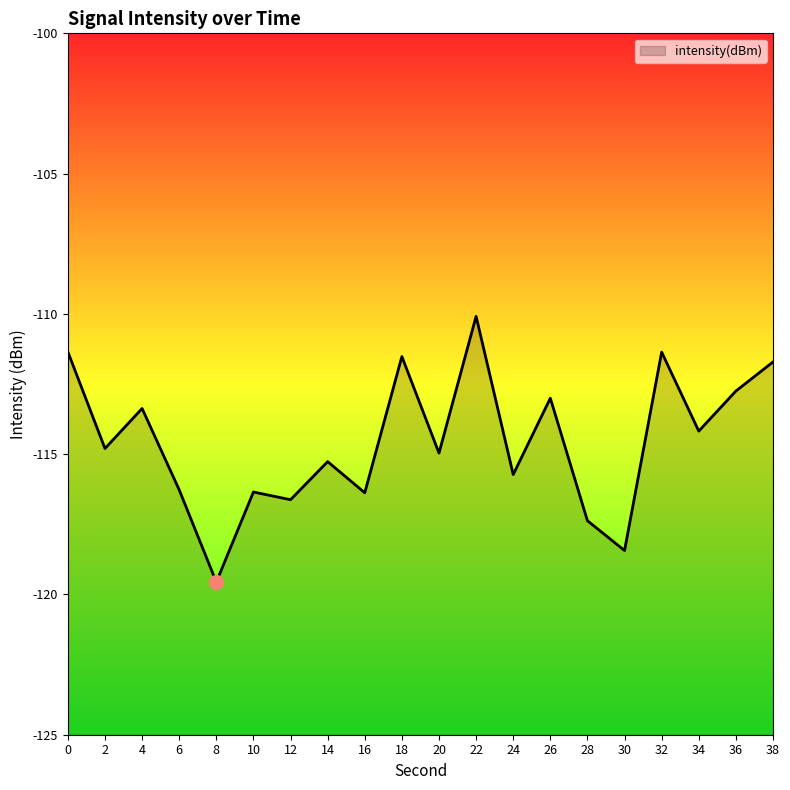

The chart shows a value of -119.6 at 8. True or false?

True